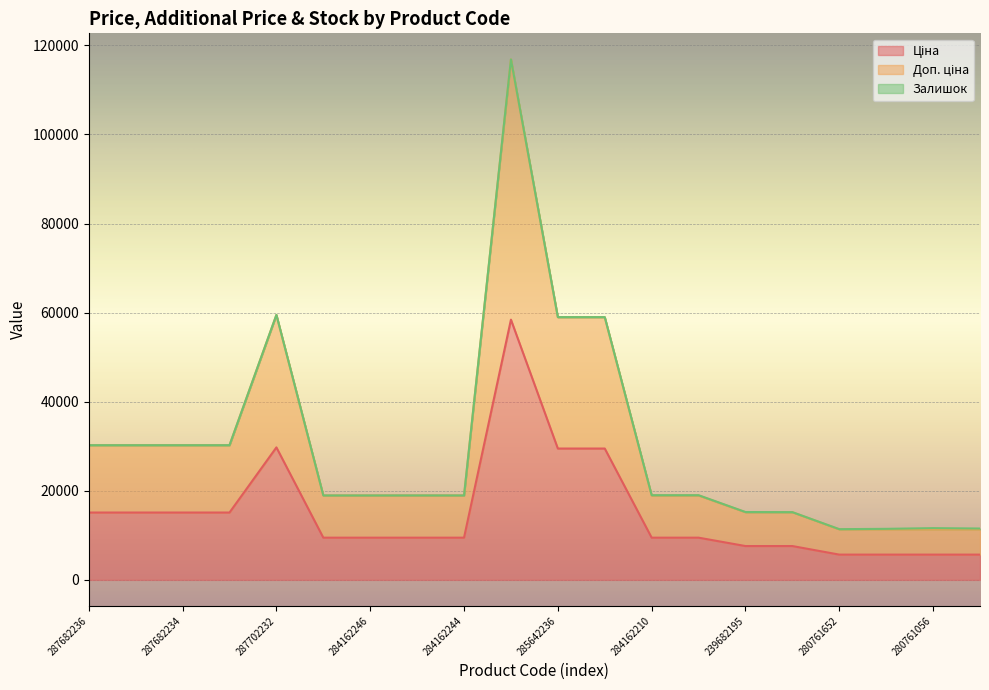

What is the highest value of the Ціна series?

58426.5